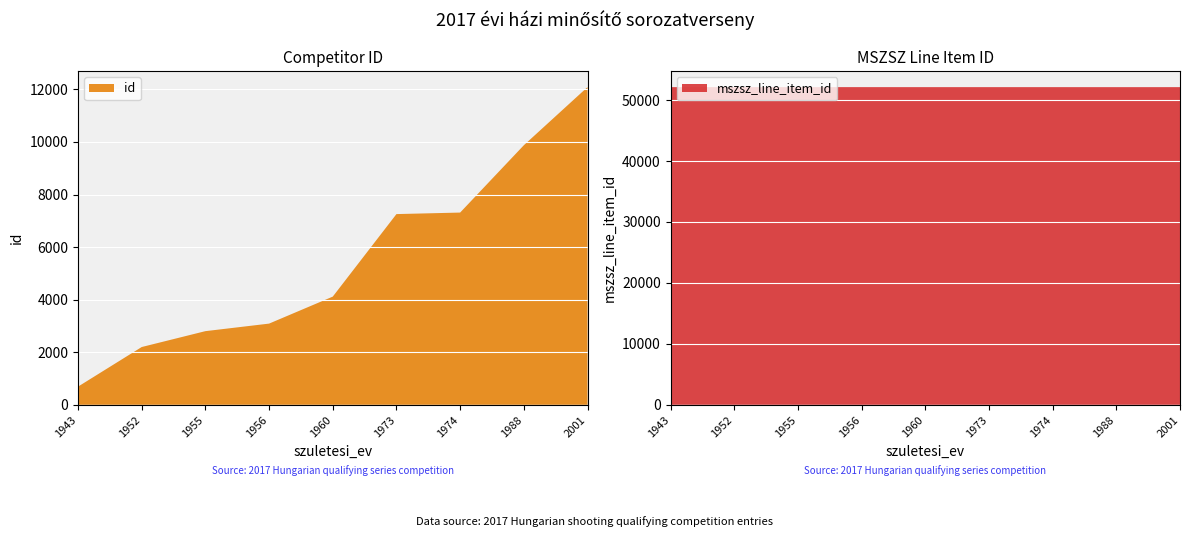

Reading right to left, transcribe all the data shown in this chart.

id: 12087	9875	7314	7256	4116	3089	2802	2198	691
mszsz_line_item_id: 52123	52120	52123	52123	52123	52124	52125	52124	52122